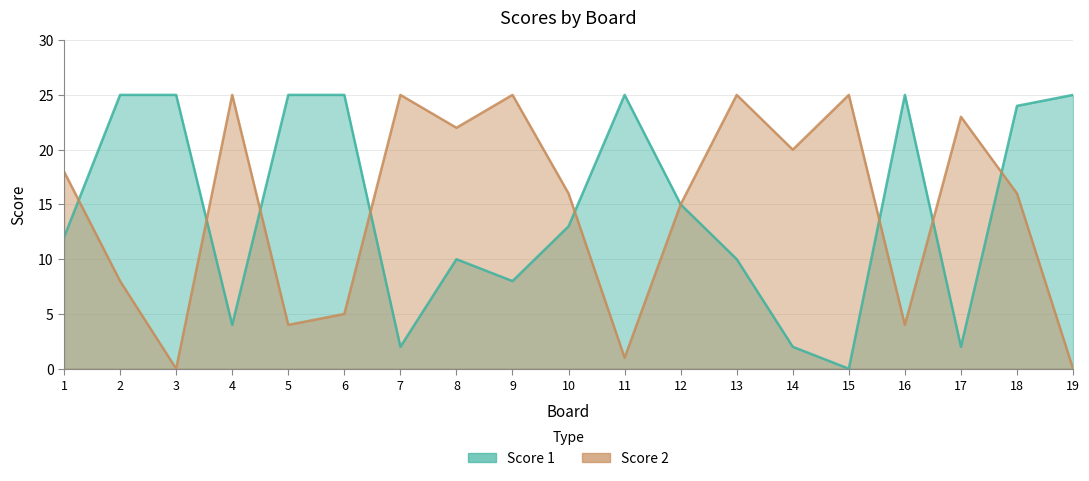

What are all the series names shown in the legend?

Score 1, Score 2